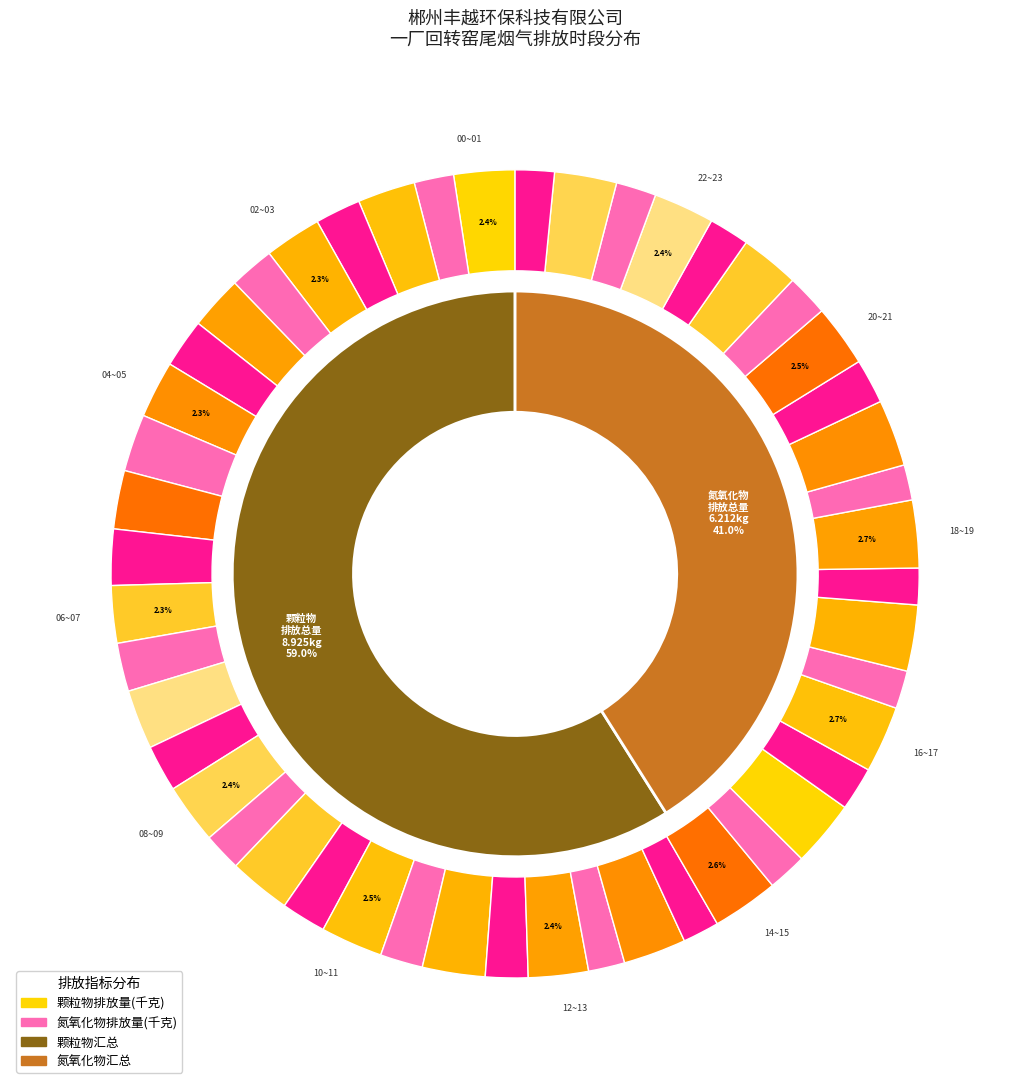

To the nearest percent, what is the average slice percentage?

4%